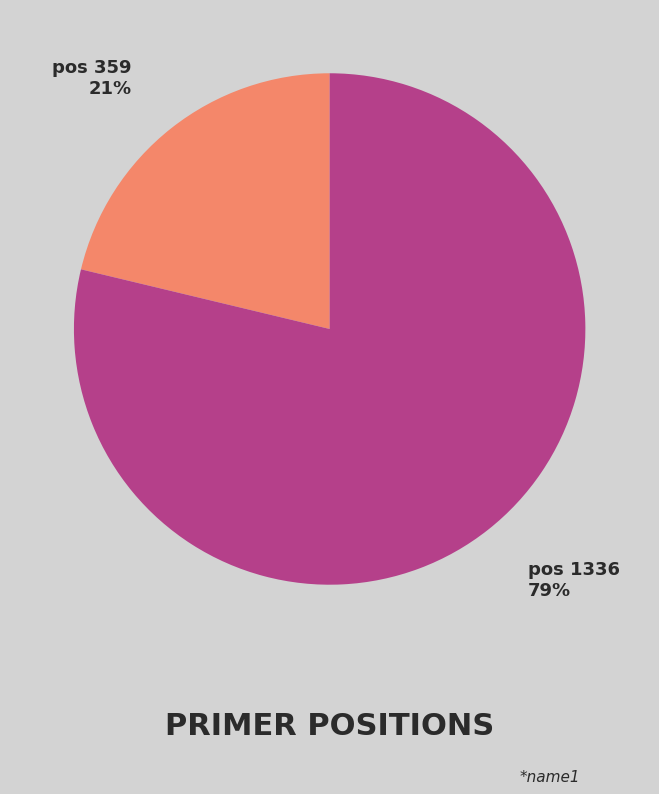

Is the sum of pos 1336 and pos 359 greater than half?

Yes